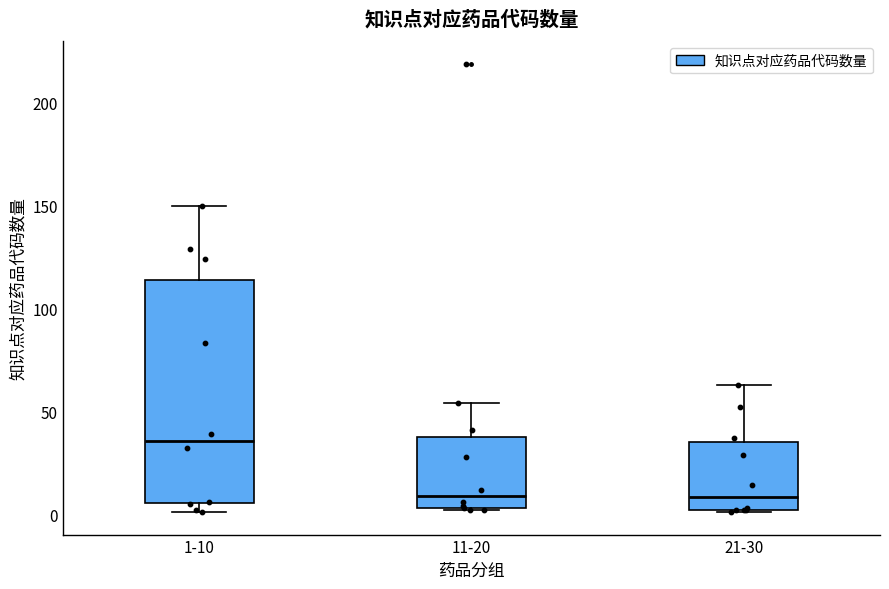

Where does the upper whisker of the box for 21-30 end on the y-axis? The values are not printed on the chart, so give them approximately, as read against the axis.

65